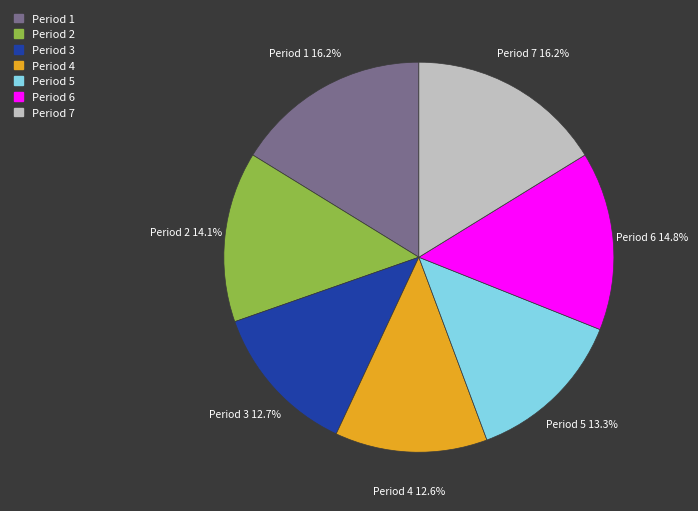

Is there a majority slice in this chart?

No